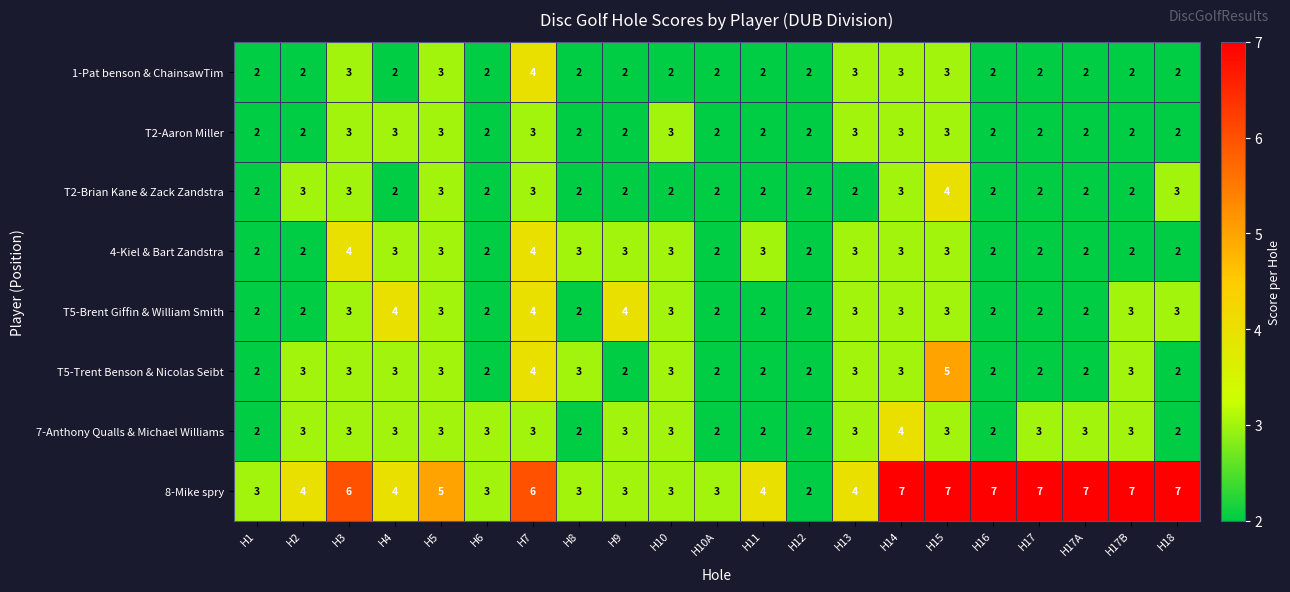

What is the spread (max minus min) of values at H14?

4